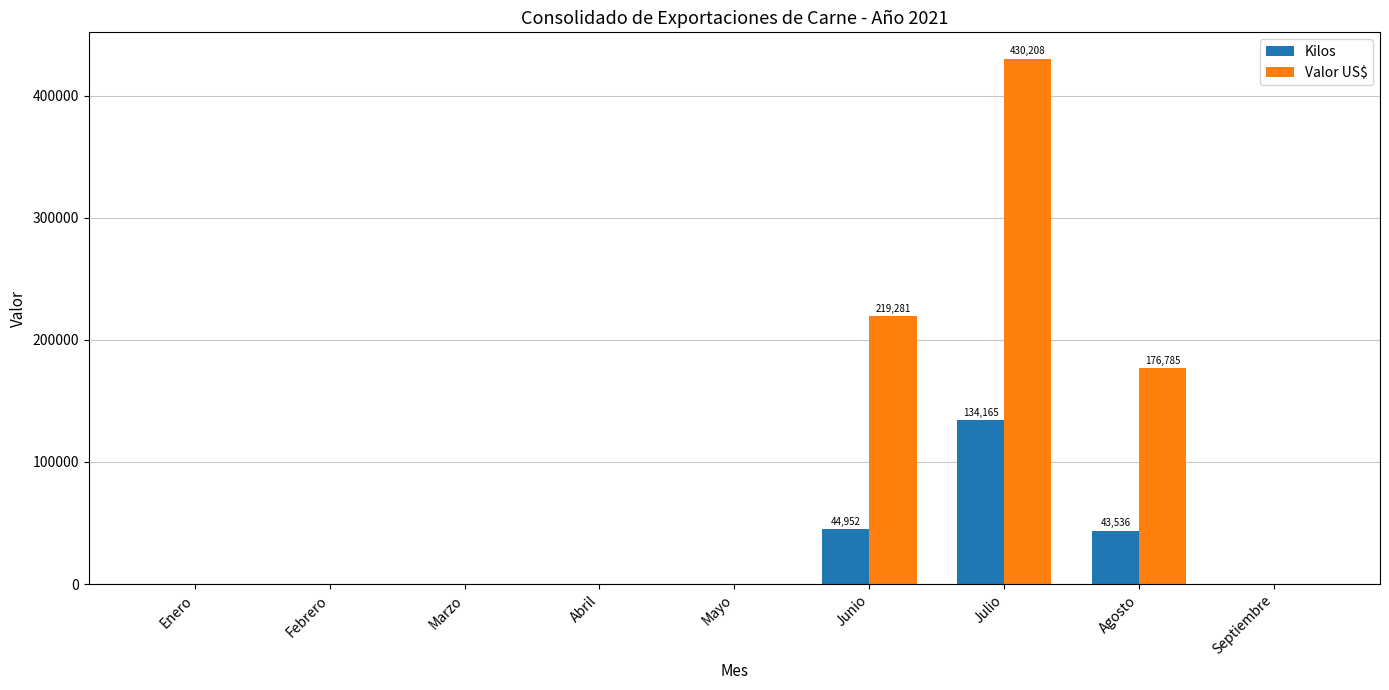

What are all the series names shown in the legend?

Kilos, Valor US$